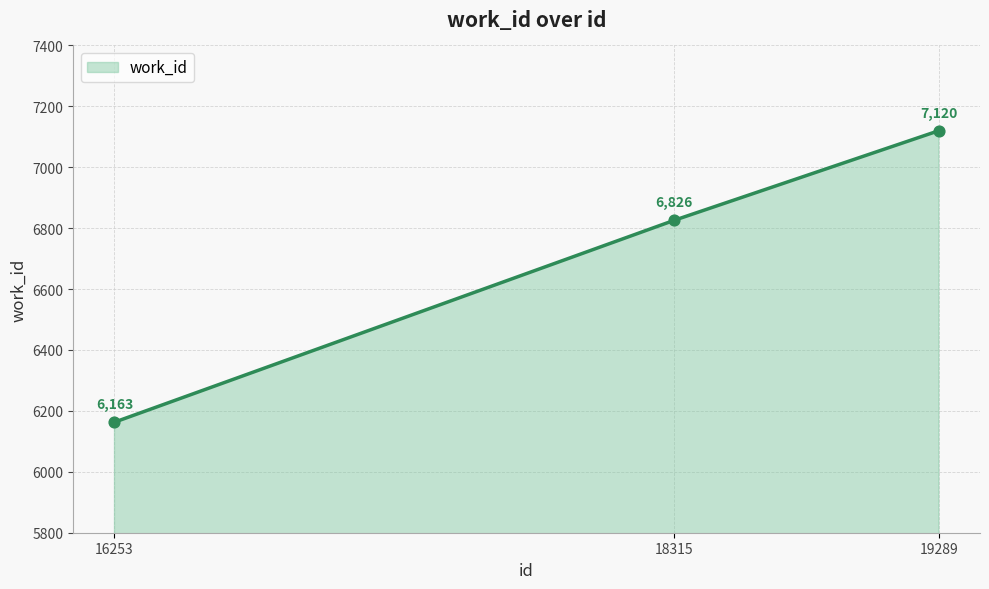

Between 19289 and 16253, which is larger?

19289